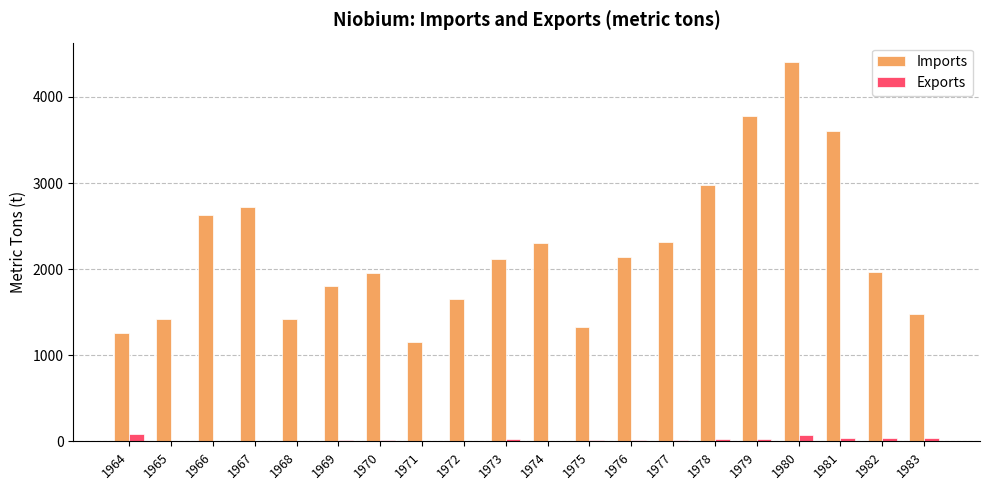

Is it true that Exports equals 21.8 at 1978?

True